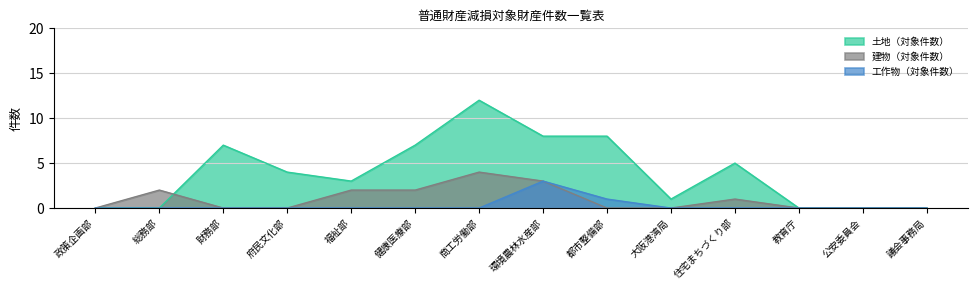

At how many categories does at least one series exceed 0?

10